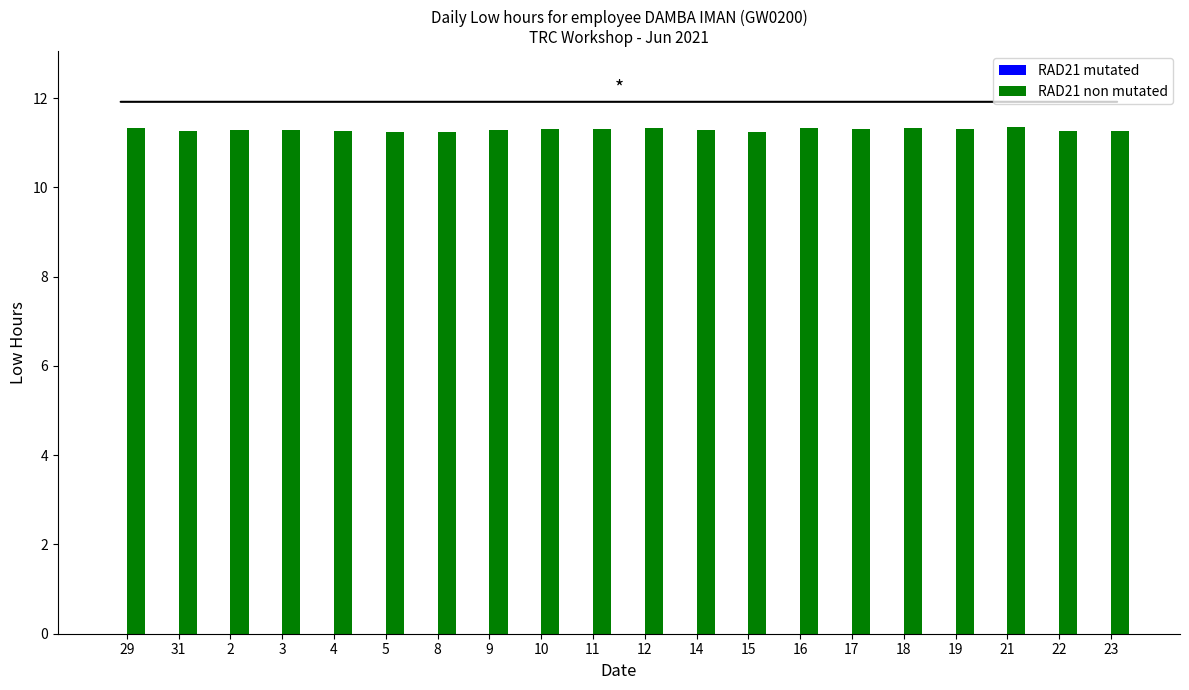

Count the number of categories in the chart.

20